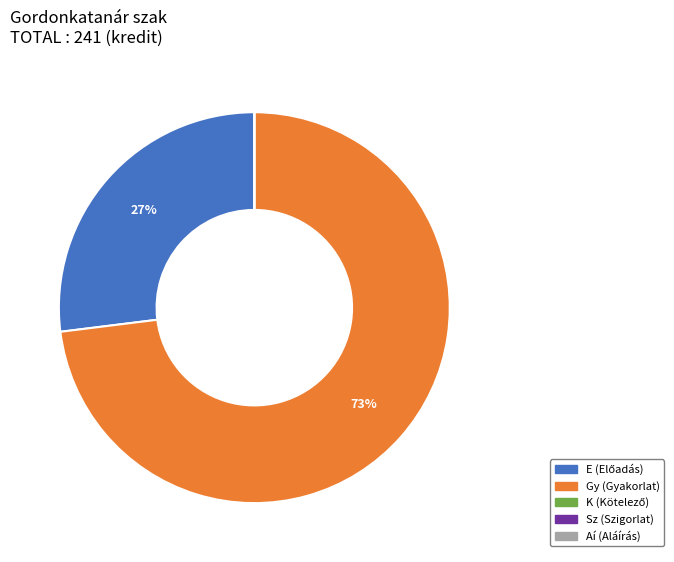

Which category has the biggest portion of the pie?

Gy